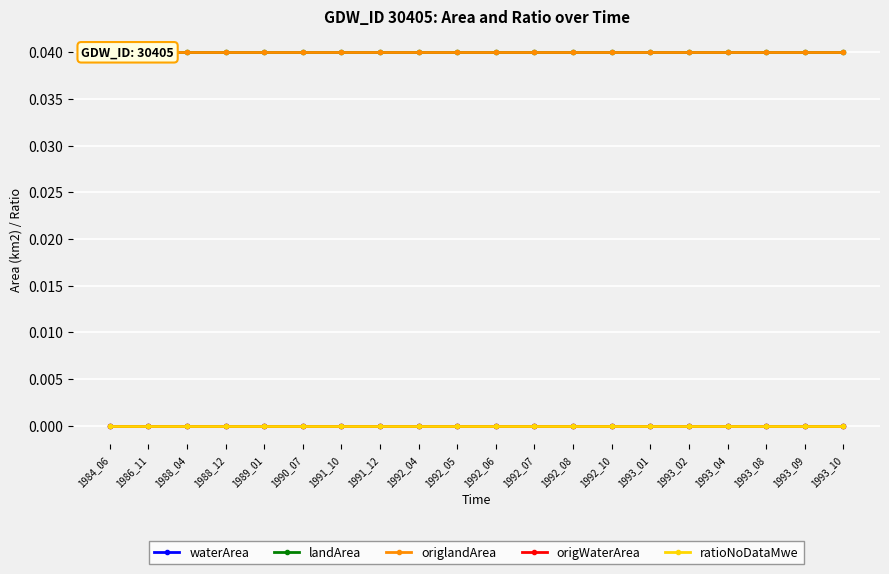

True or false: landArea and waterArea intersect in this chart.

False